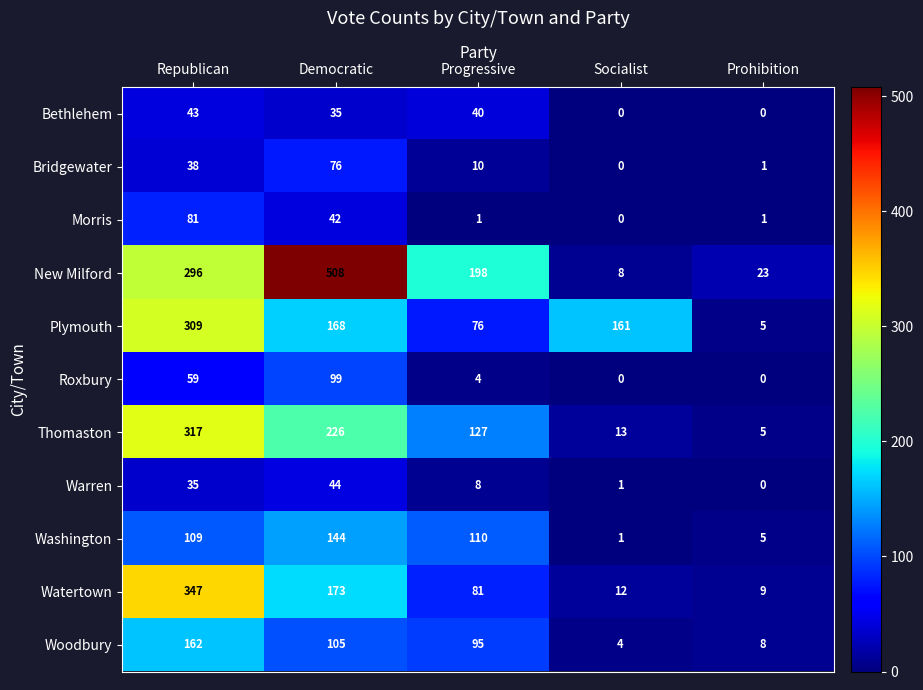

At which label does Woodbury first exceed 95?

Republican